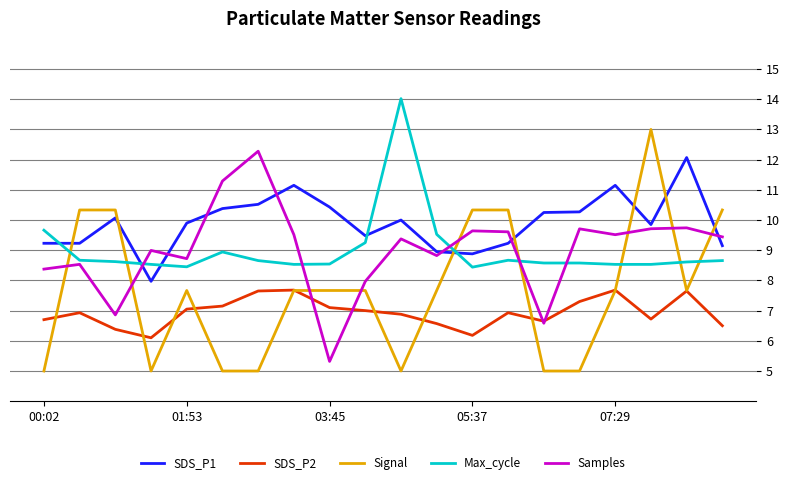

What is the highest value of the SDS_P2 series?

7.7